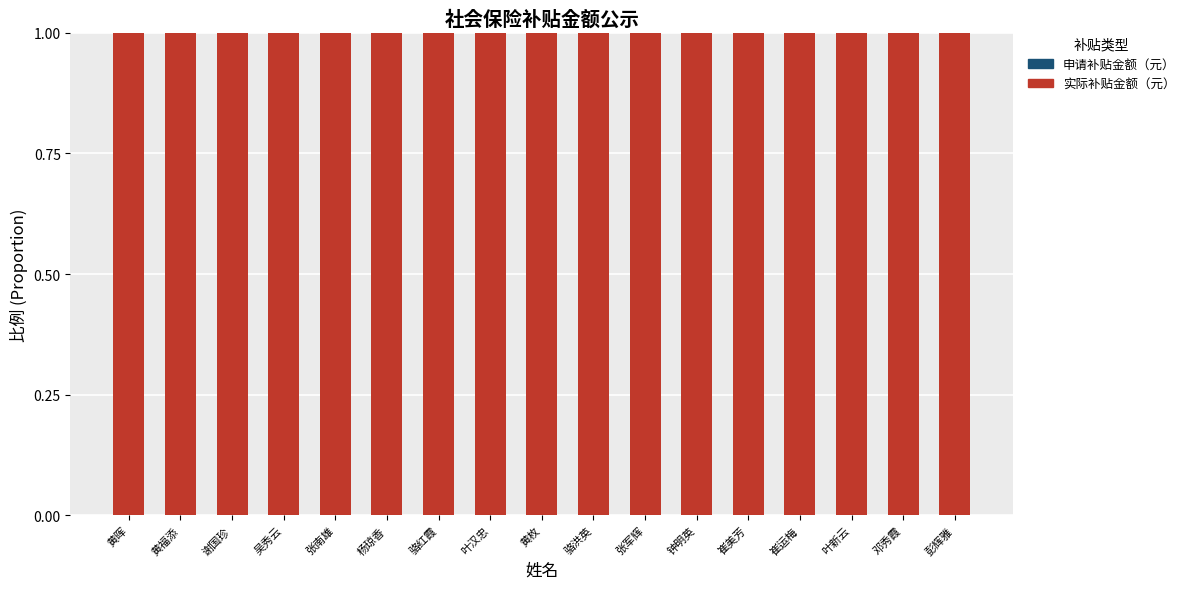

Which series has the largest total across all categories?

实际补贴金额（元）